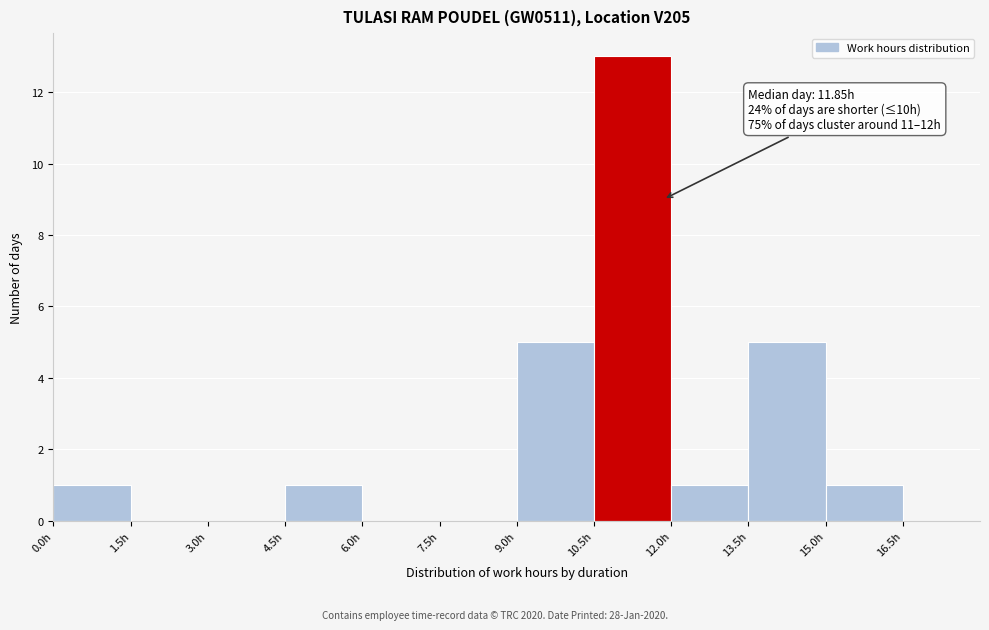

Which range on the x-axis has the tallest bar?

10.5 to 12.0